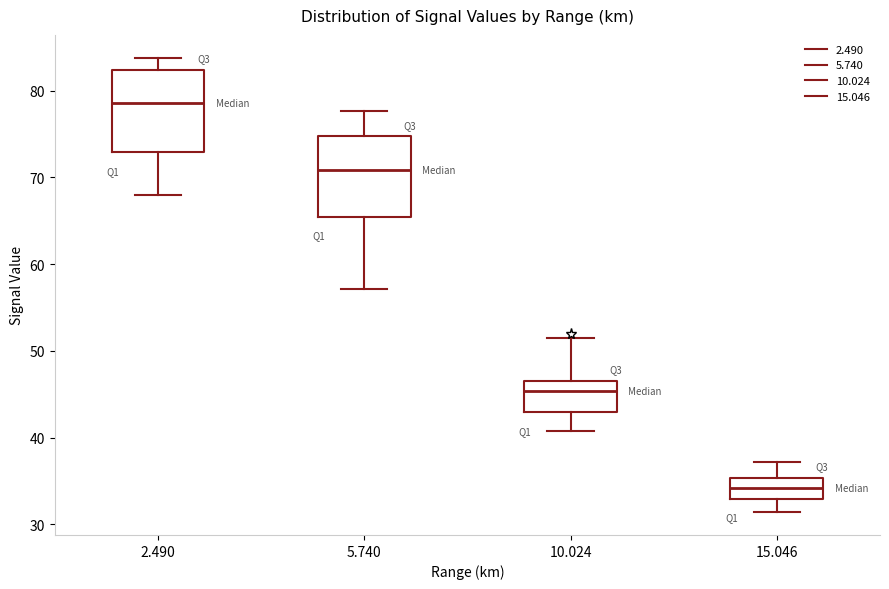

Which box's median line is the highest?

2.490